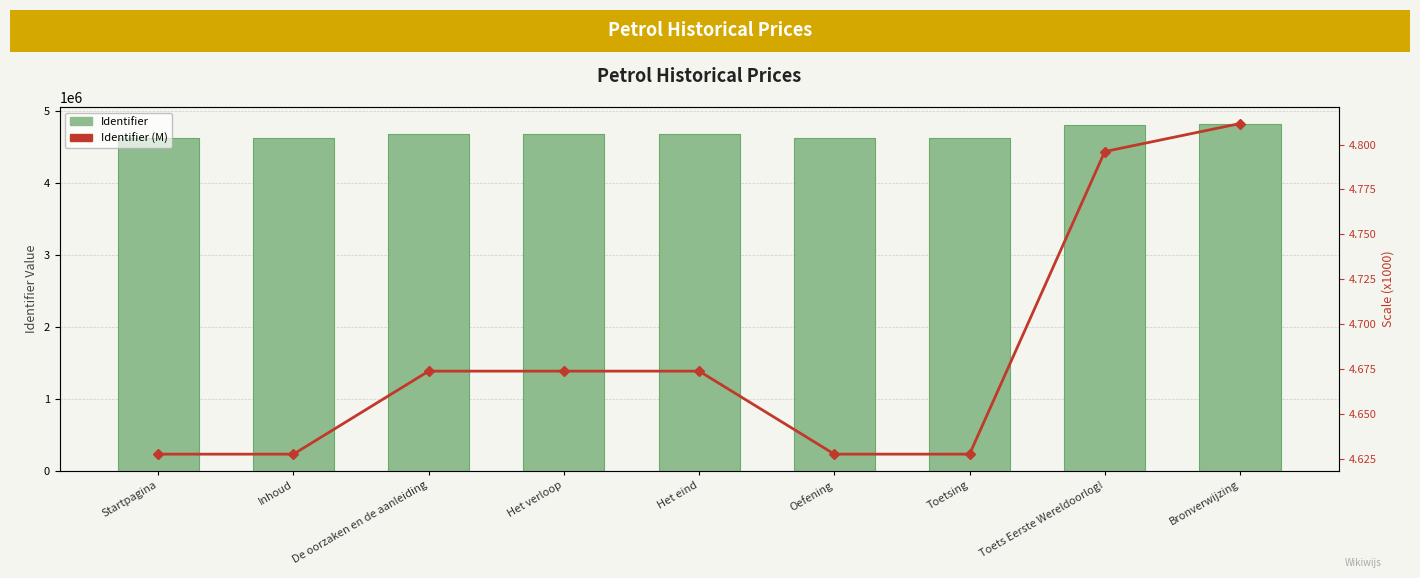

Which series has the largest total across all categories?

Identifier